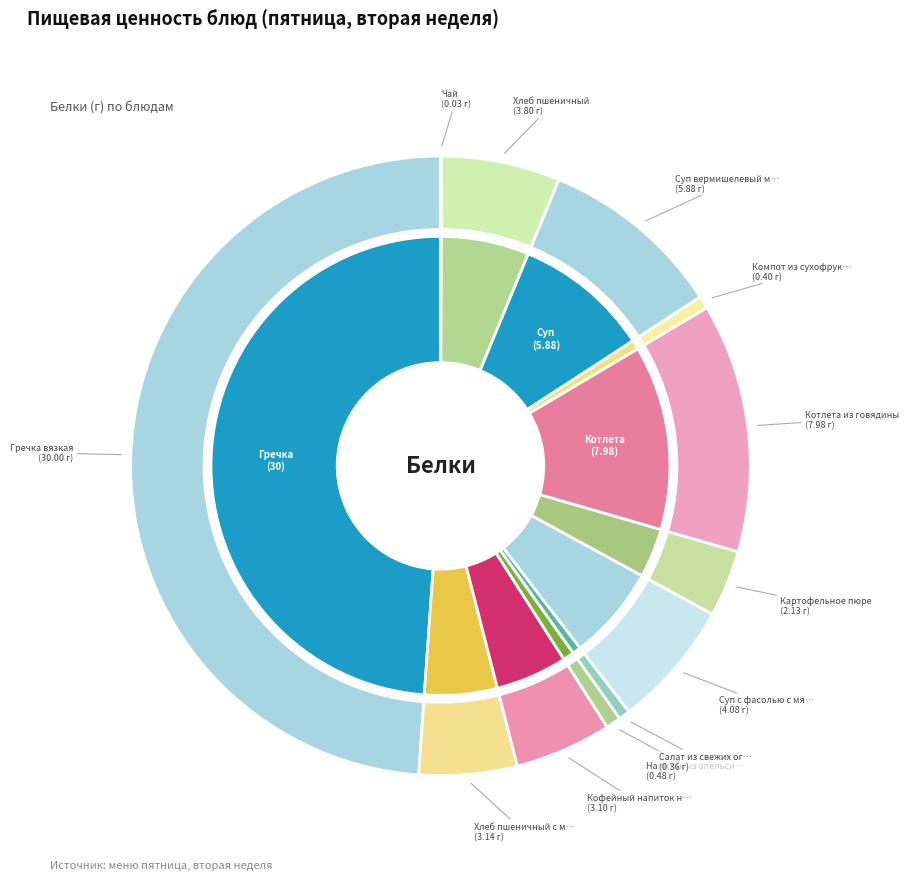

Count the number of slices in the pie.

12